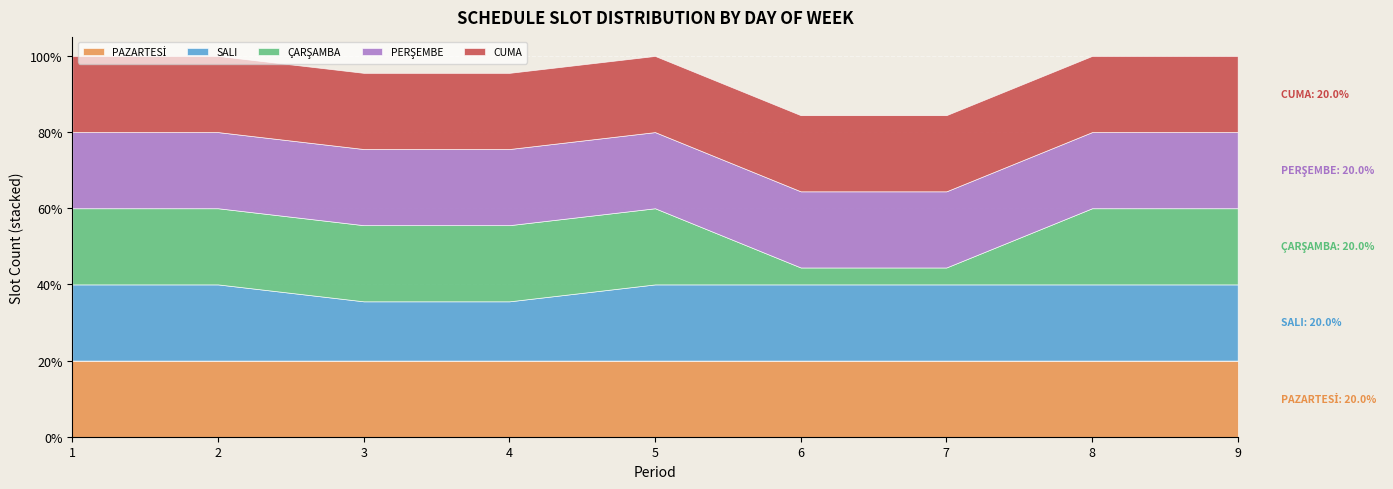

True or false: ÇARŞAMBA has a value of 13 at 5.

False